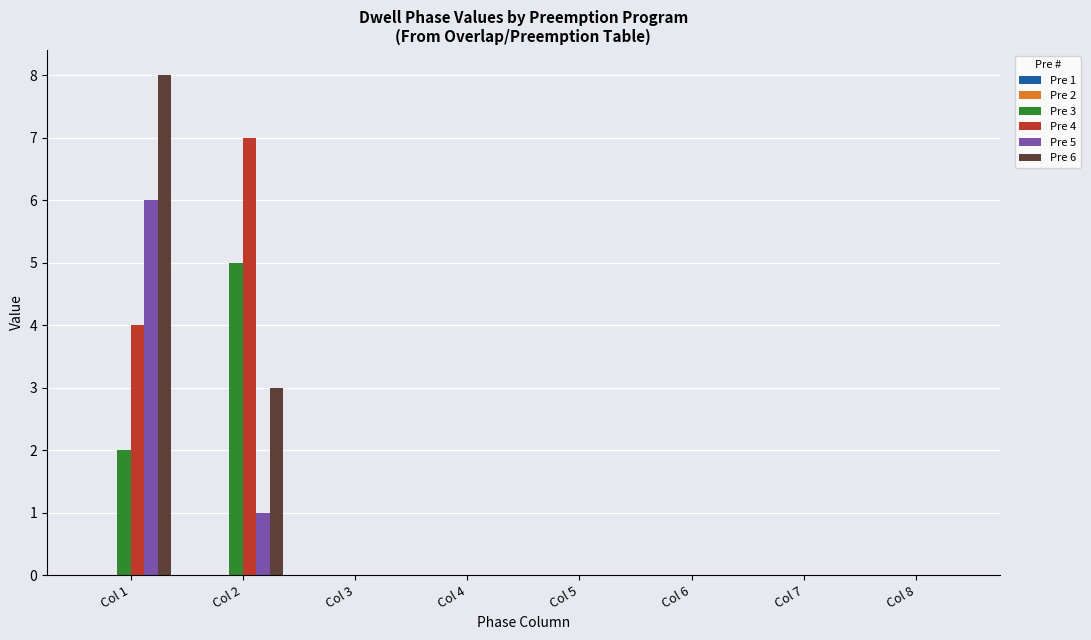

Is it true that Pre 6 equals -4 at Col 8?

False